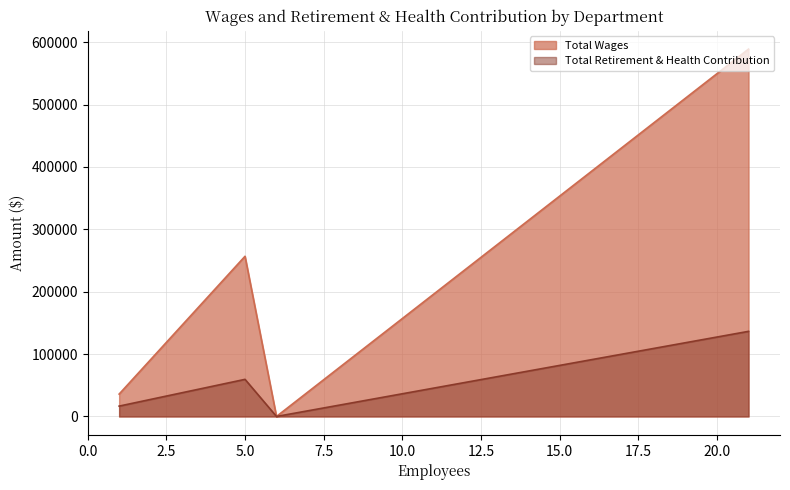

How many categories are shown in the chart?

4